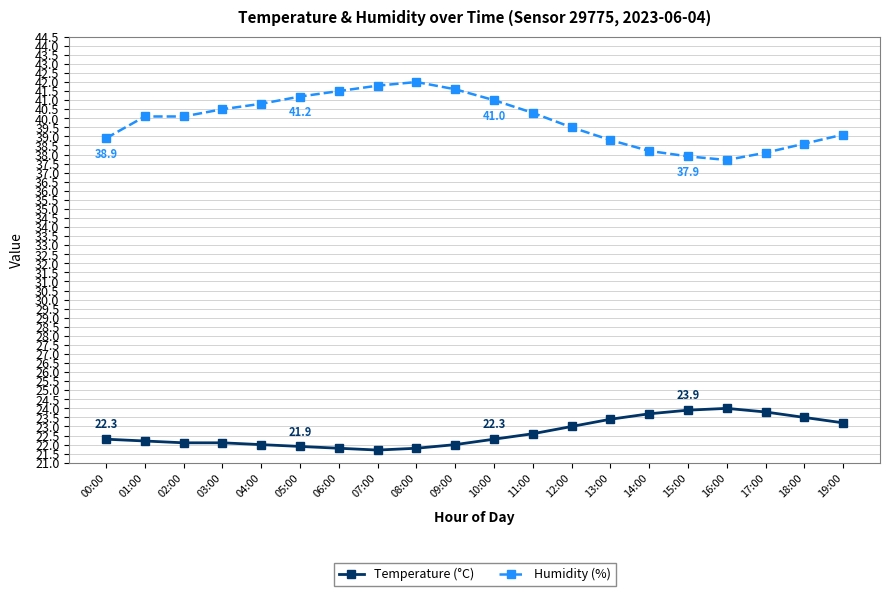

Which series has the largest range (max minus min)?

Humidity (%)